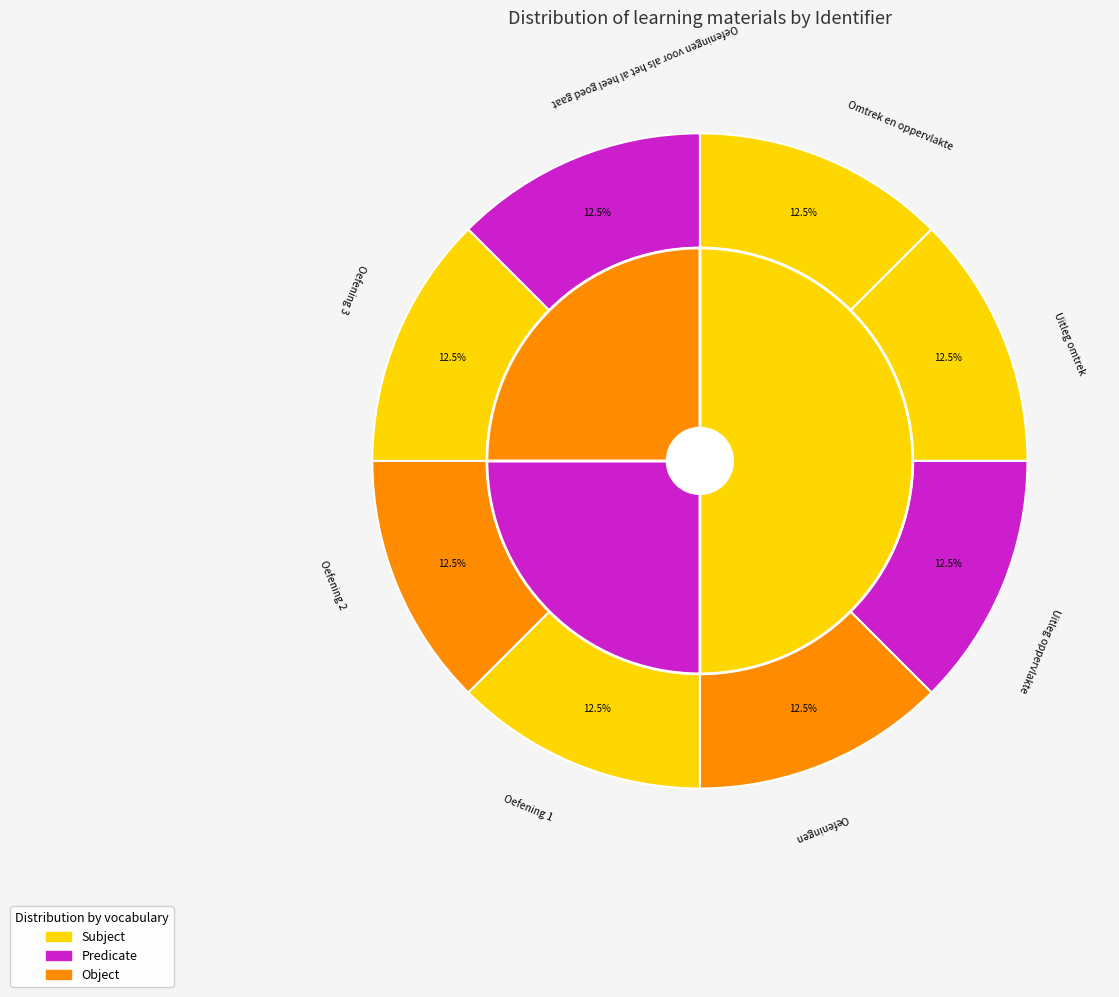

Approximately how many times larger is the value at Oefeningen compared to Oefeningen voor als het al heel goed gaat?

1.0